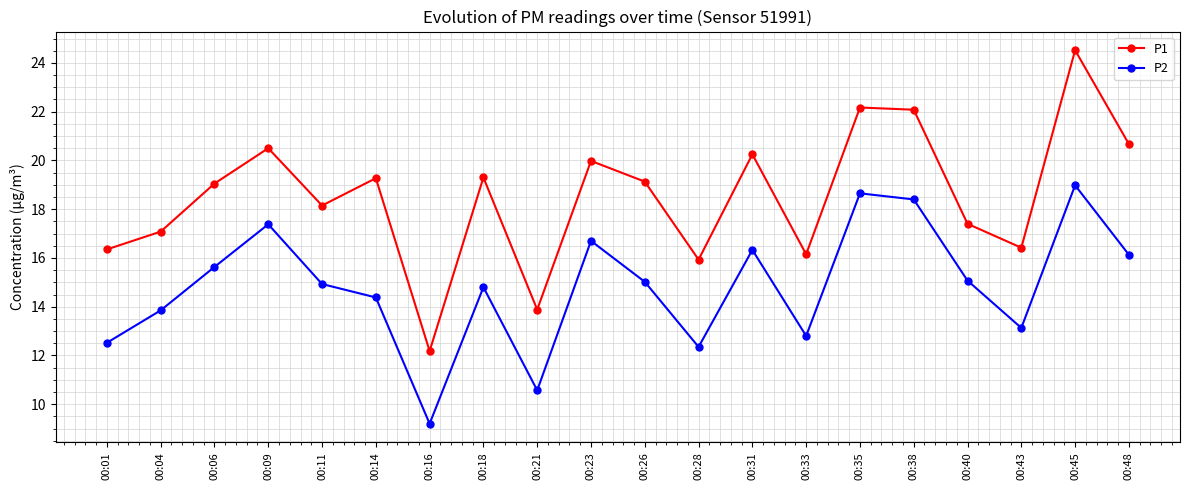

At which category does P1 reach its first local peak?

00:09